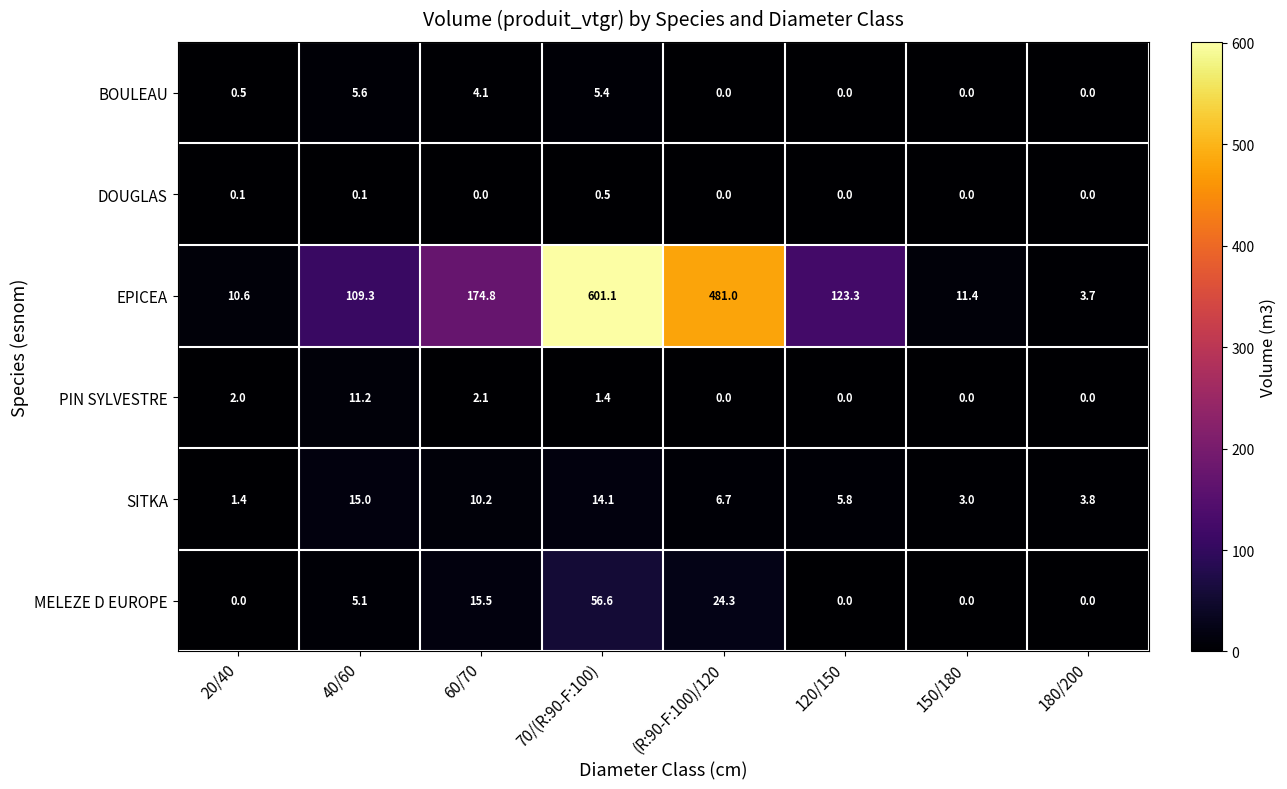

Between 60/70 and 180/200, which series saw the biggest shift?

EPICEA